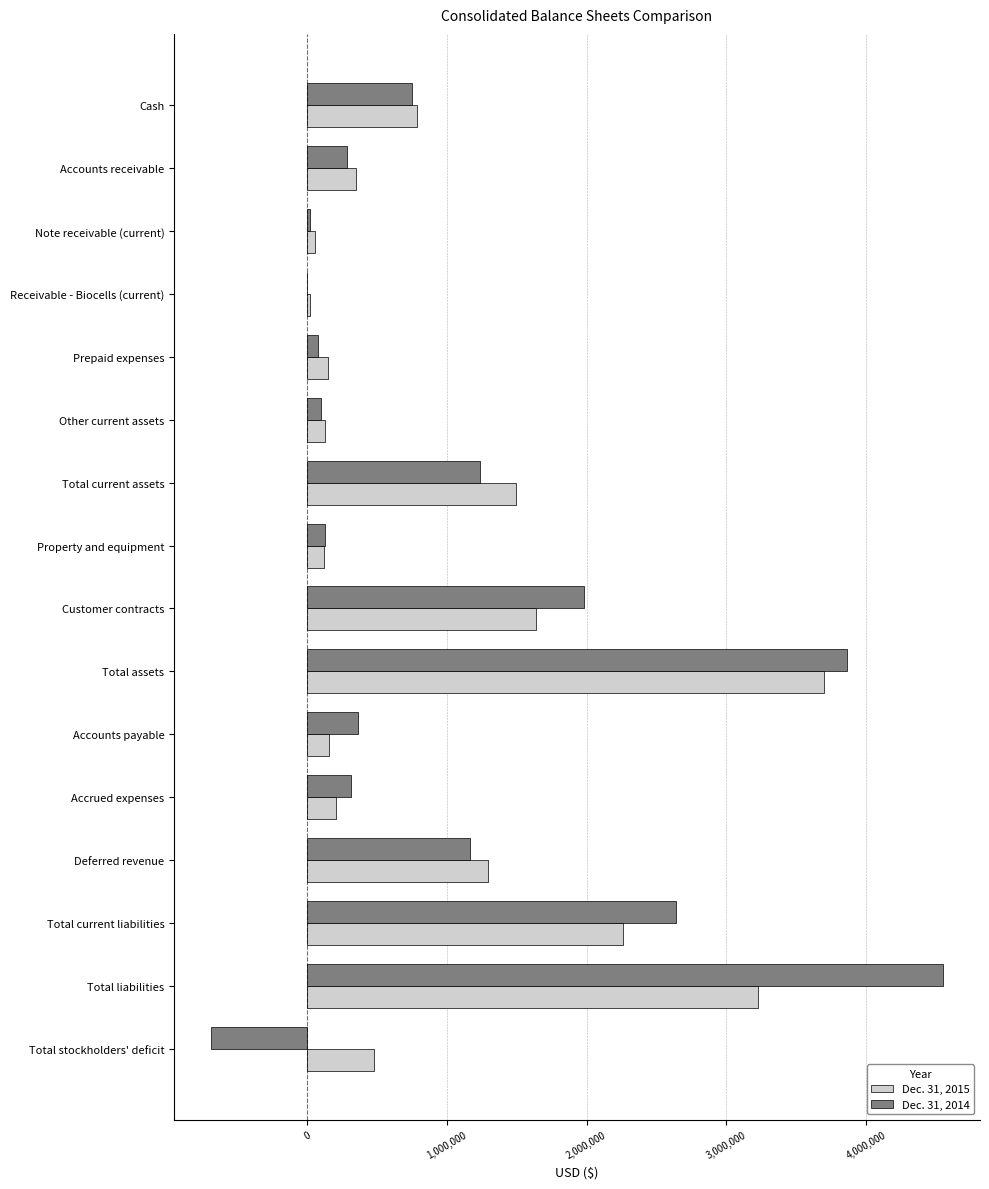

Which category has the highest value across all series?

Total liabilities